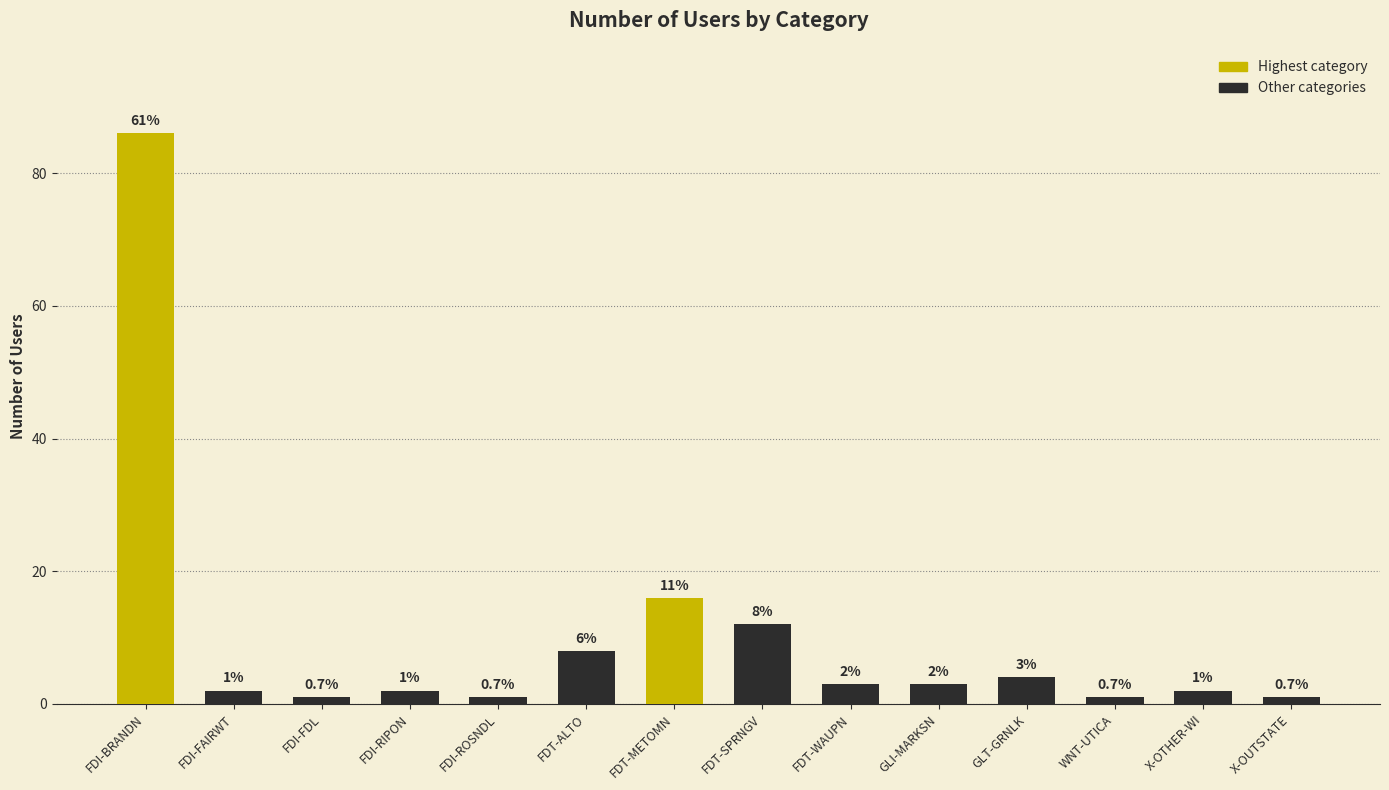

Is it true that the value at WNT-UTICA is 1?

True